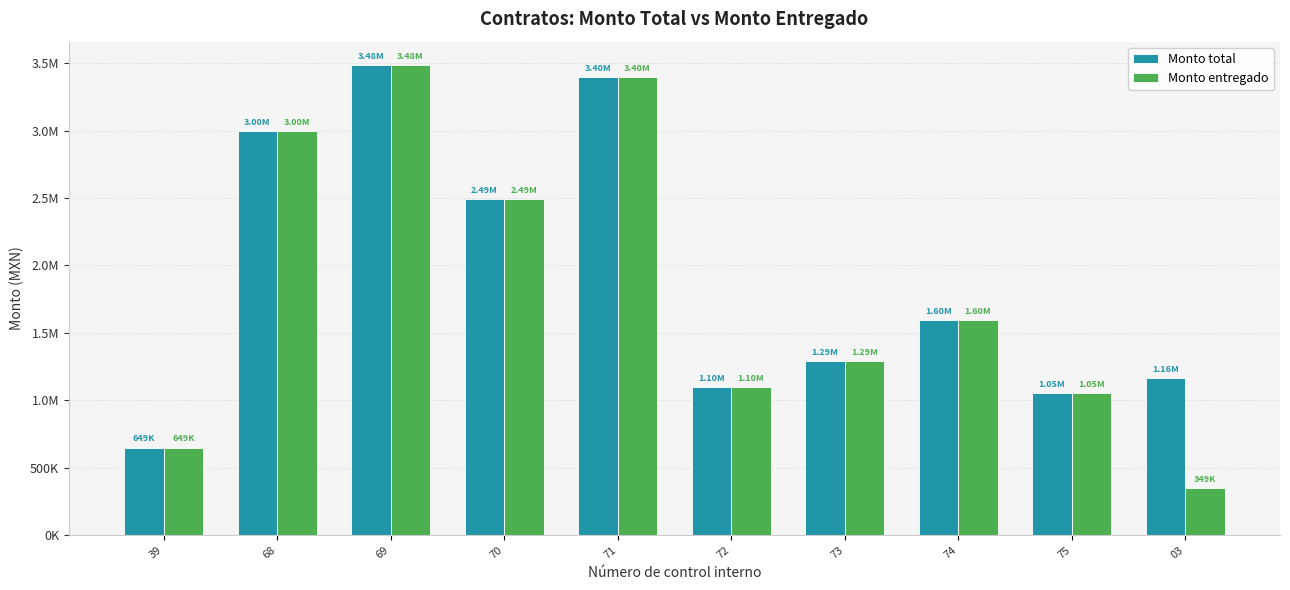

Reading left to right, transcribe all the data shown in this chart.

Monto total: 39=649080.9	68=2997169.7	69=3484702.7	70=2491915.5	71=3395635.2	72=1098000.0	73=1290000.0	74=1596000.0	75=1050000.0	03=1163045.5
Monto entregado: 39=649048.0	68=2997169.7	69=3484679.2	70=2491914.4	71=3395635.2	72=1098000.0	73=1290000.0	74=1596000.0	75=1050000.0	03=348913.7